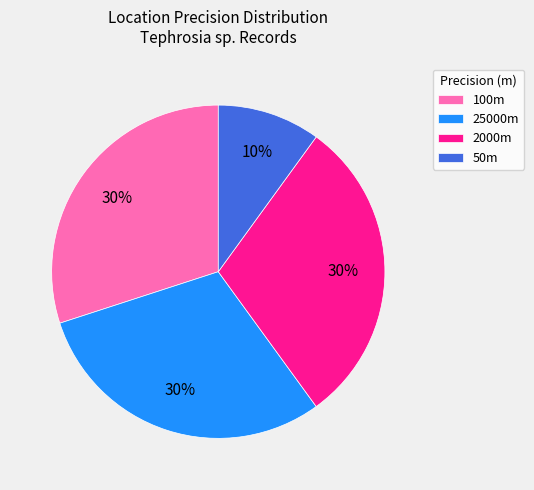

Does any single category account for the majority?

No